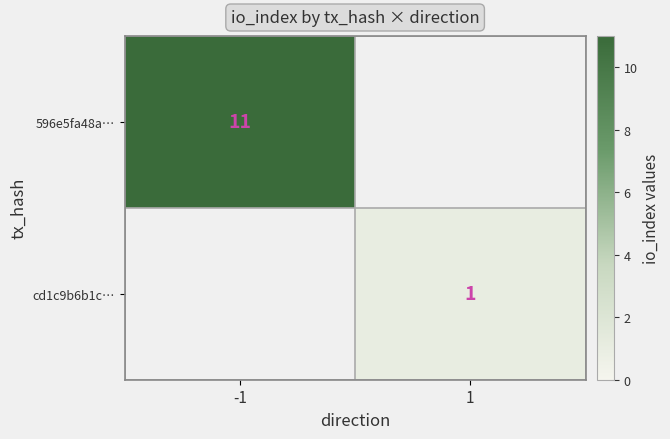

At how many categories does at least one series exceed 9?

1